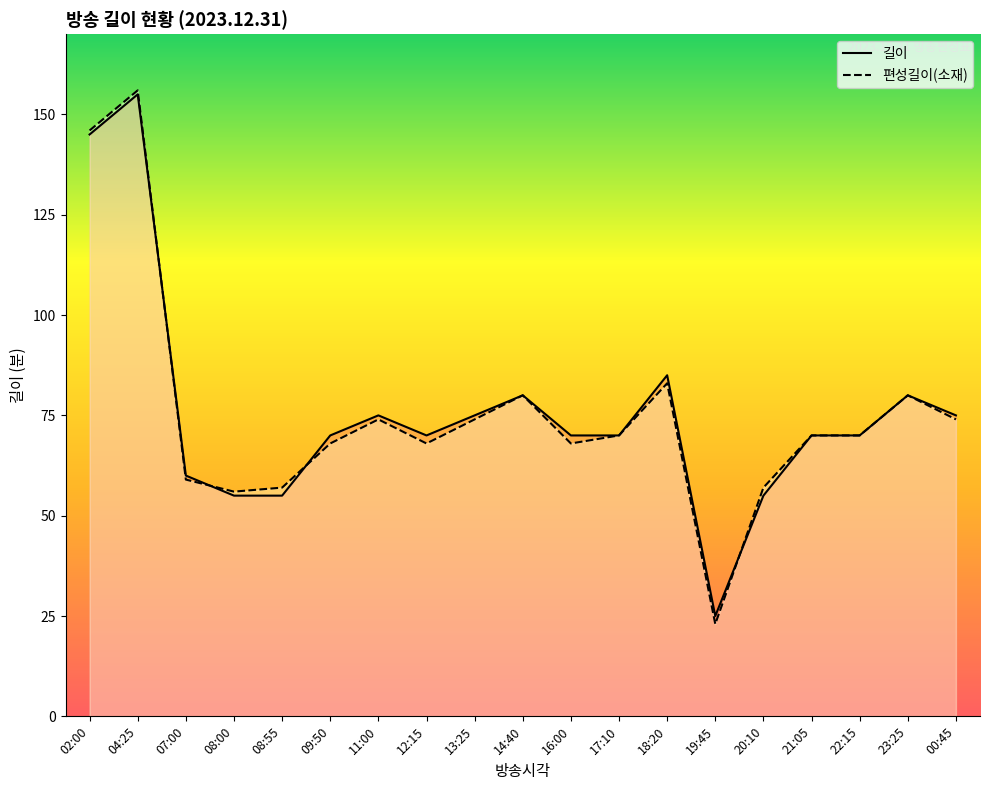

Rank the series by their maximum value, from highest to lowest.

편성길이(소재), 길이